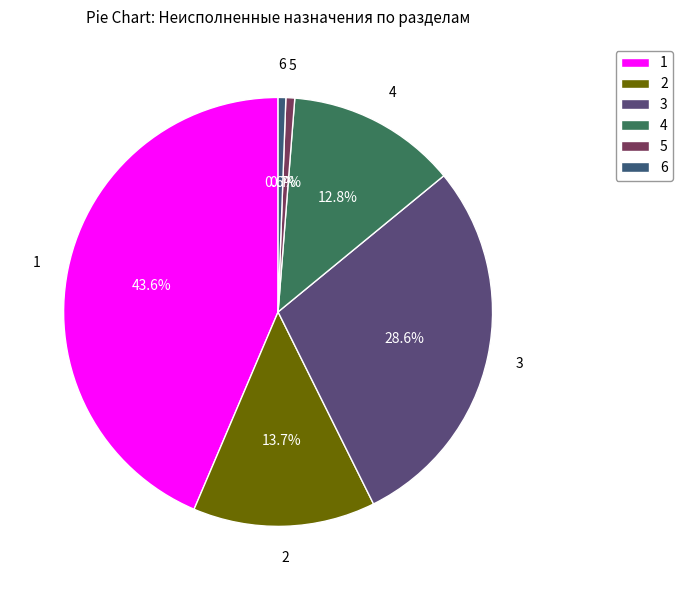

Is 3 the majority of the pie?

No